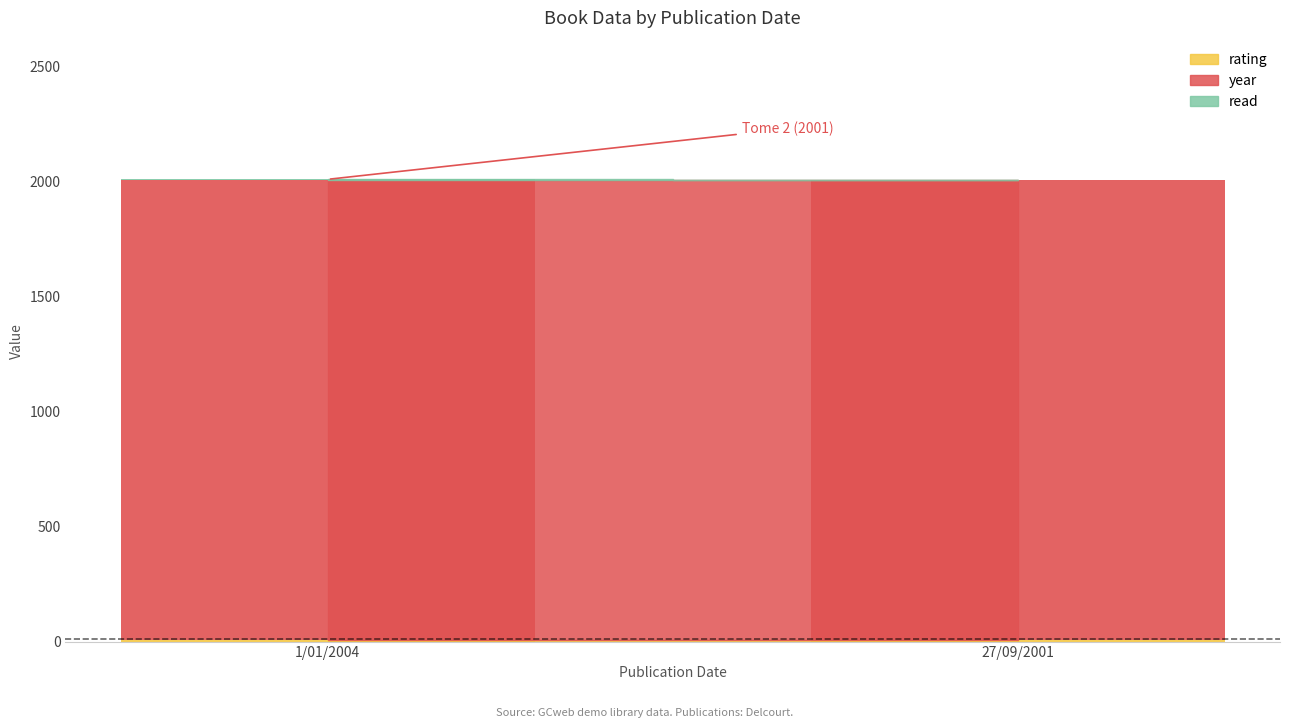

What is the approximate value of read at 1/01/2004?

1